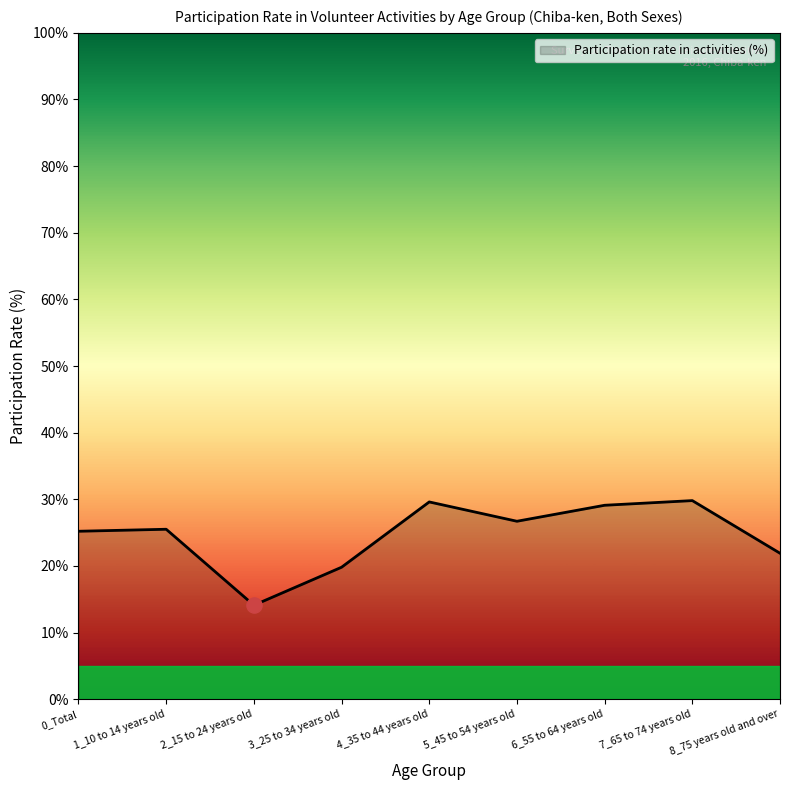

Approximately how many times larger is the value at 8_75 years old and over compared to 2_15 to 24 years old?

1.6